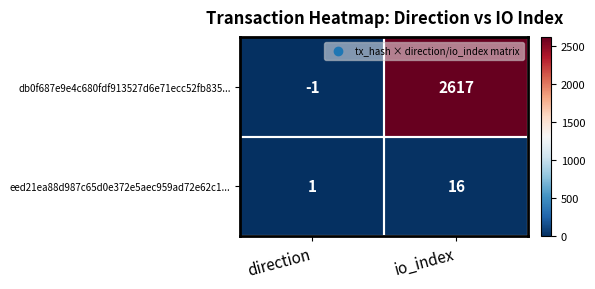

How many positive values does the db0f687e9e4c680fdf913527d6e71ecc52fb835... series have?

1